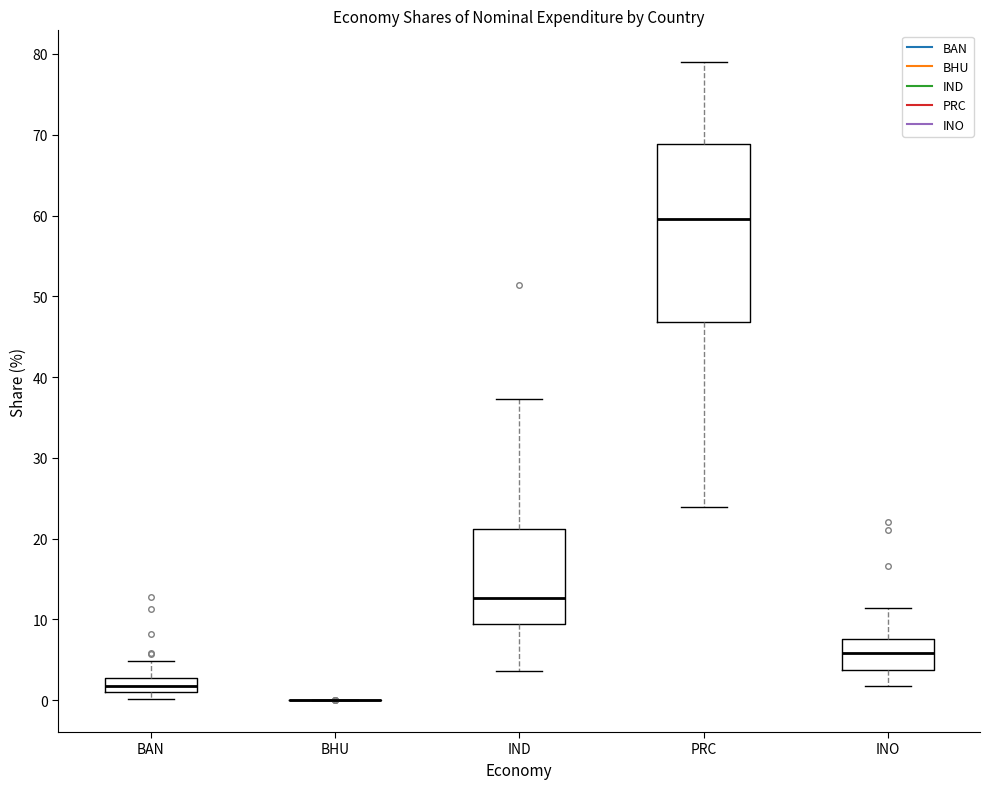

Reading left to right, read every box against the y-axis: the position of its median line, the range the box covers, and the ends of its whiskers. The values are not printed on the chart, so give them approximately, as read against the axis.

BAN: median 2, box 1 to 3, whiskers 0 to 5
BHU: box collapsed to a line at 0, whiskers 0 to 0
IND: median 13, box 9 to 21, whiskers 4 to 37
PRC: median 60, box 47 to 69, whiskers 24 to 79
INO: median 6, box 4 to 8, whiskers 2 to 11